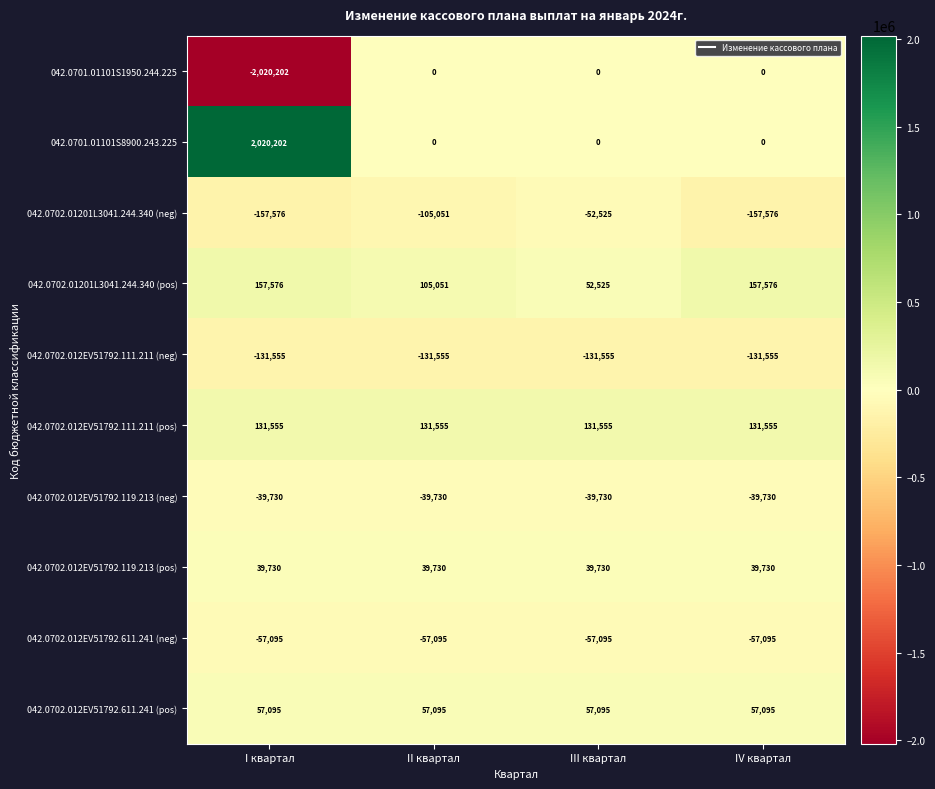

What is the sum of the 042.0702.012EV51792.111.211 (pos) values at I квартал and III квартал?

263110